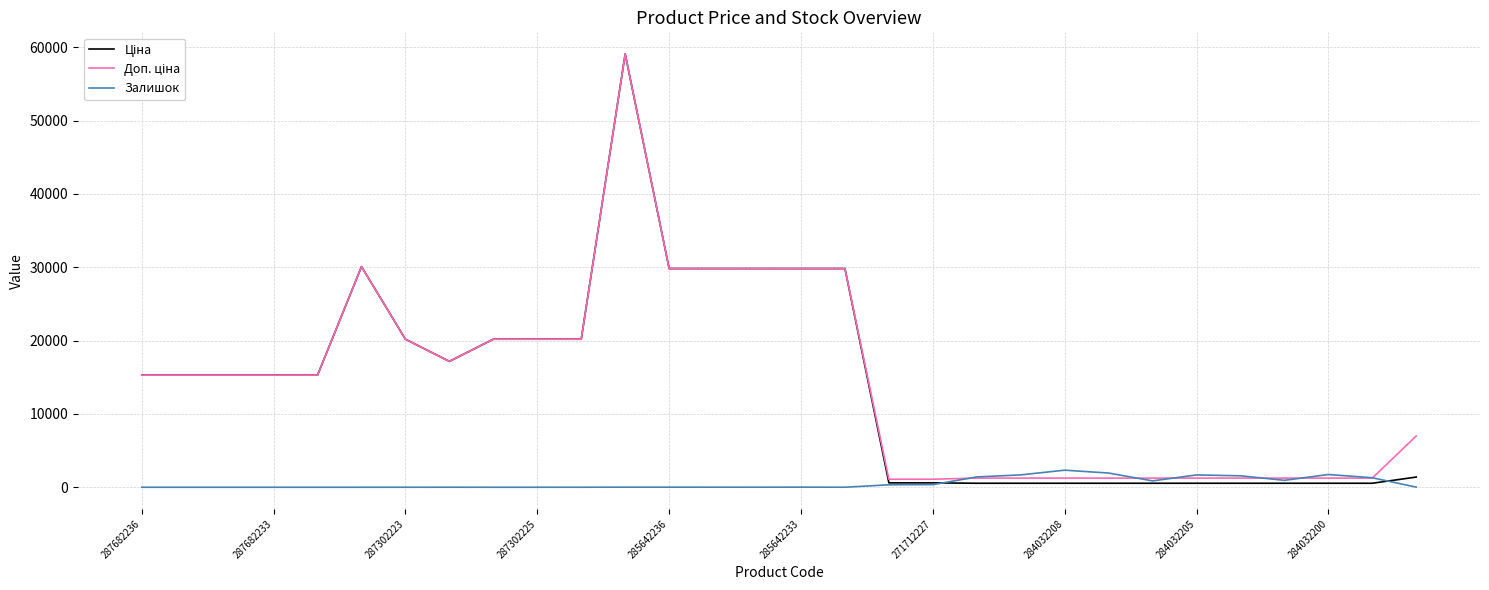

Where does the Залишок series first go above 13?

285642233